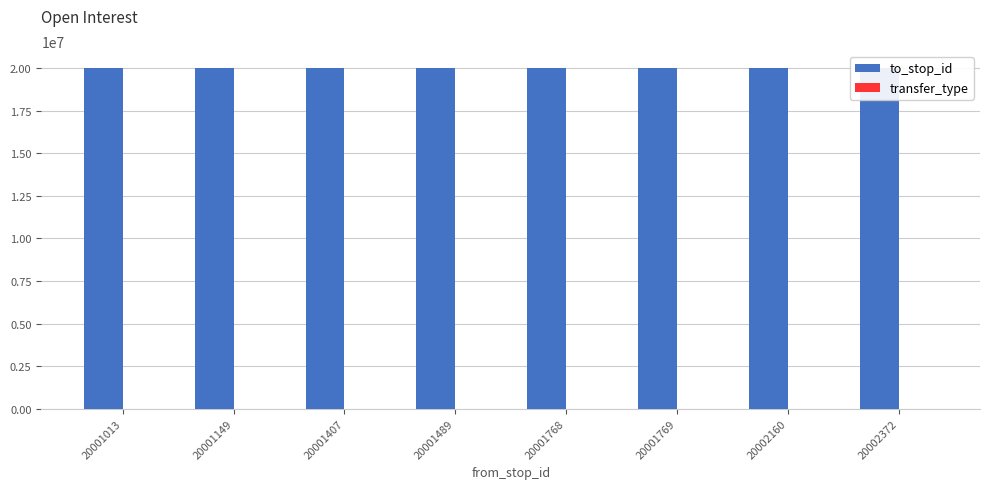

Between 20001769 and 20002372, which series saw the biggest shift?

to_stop_id